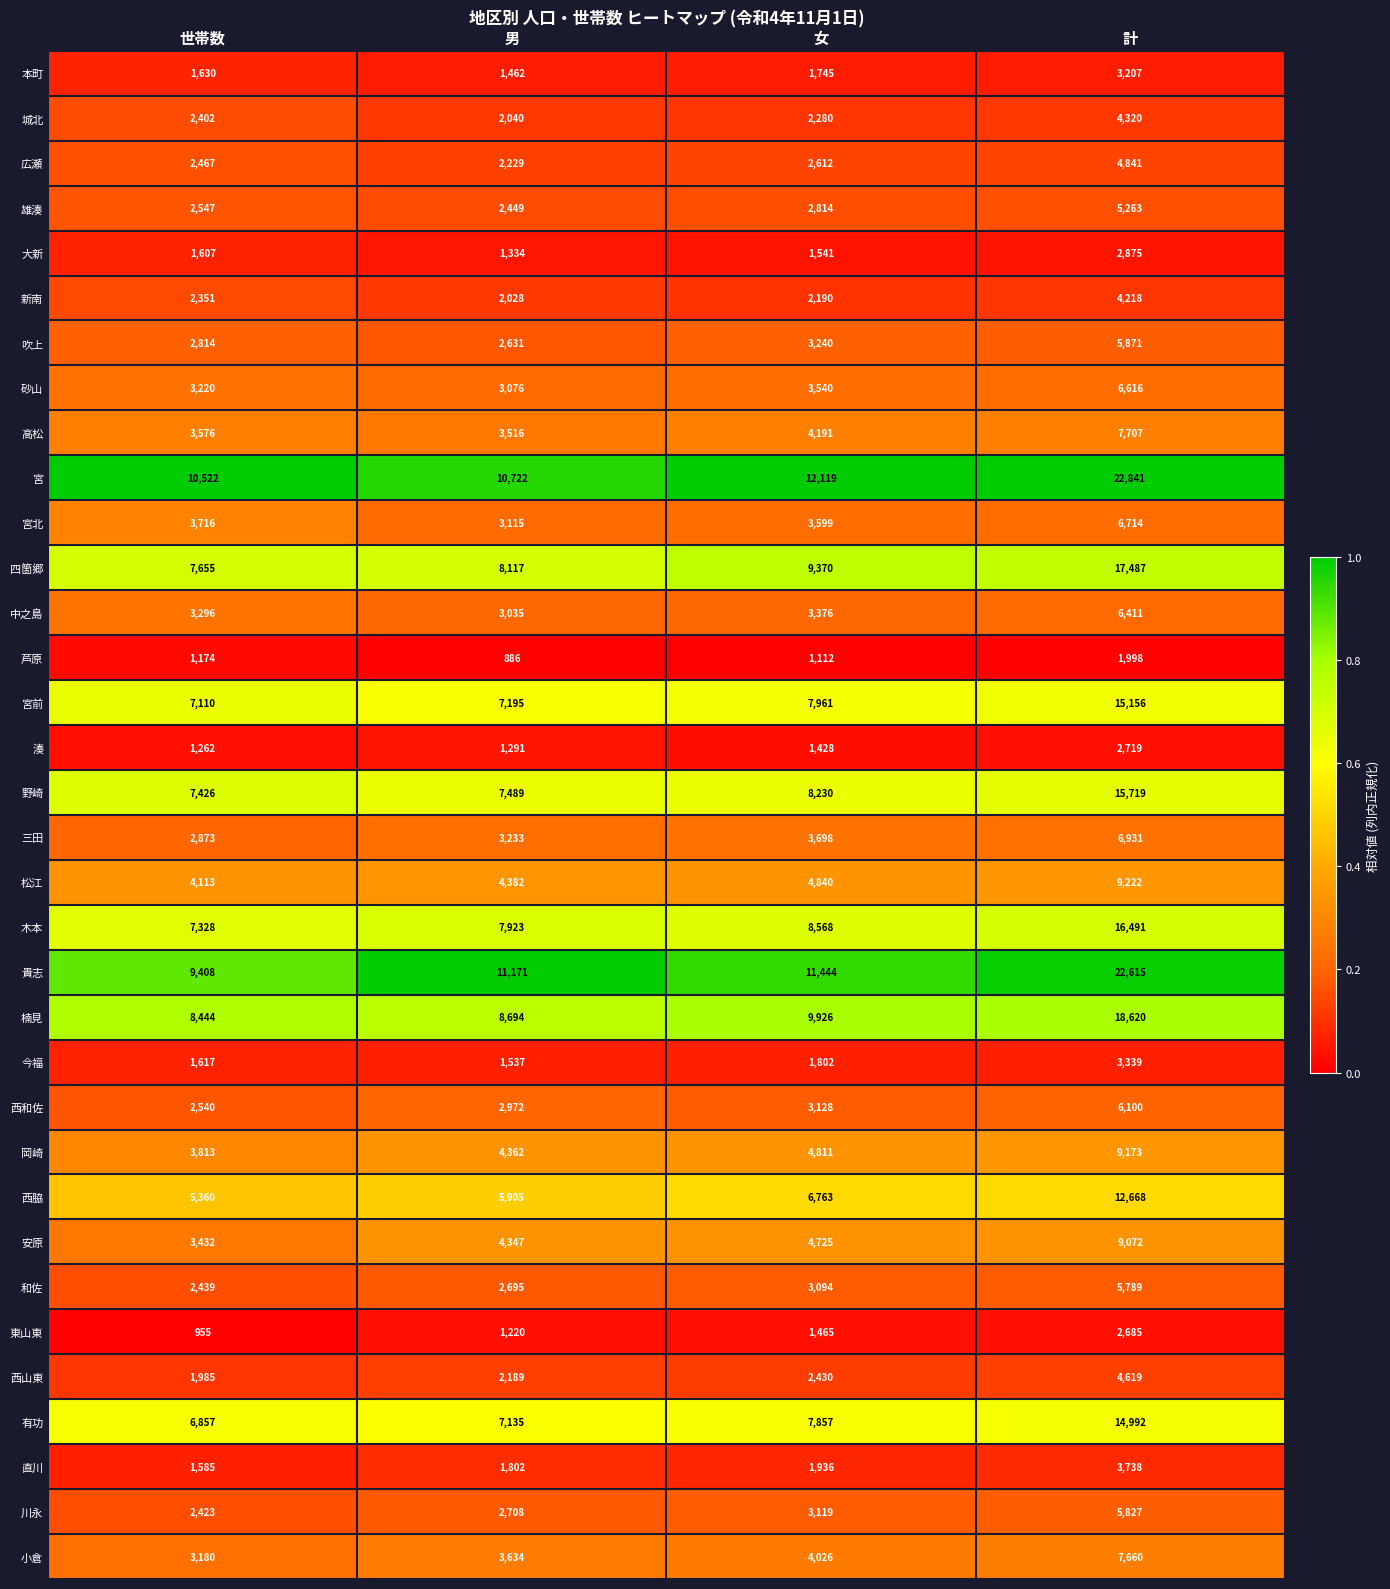

The value of 中之島 at 世帯数 is 1964. True or false?

False